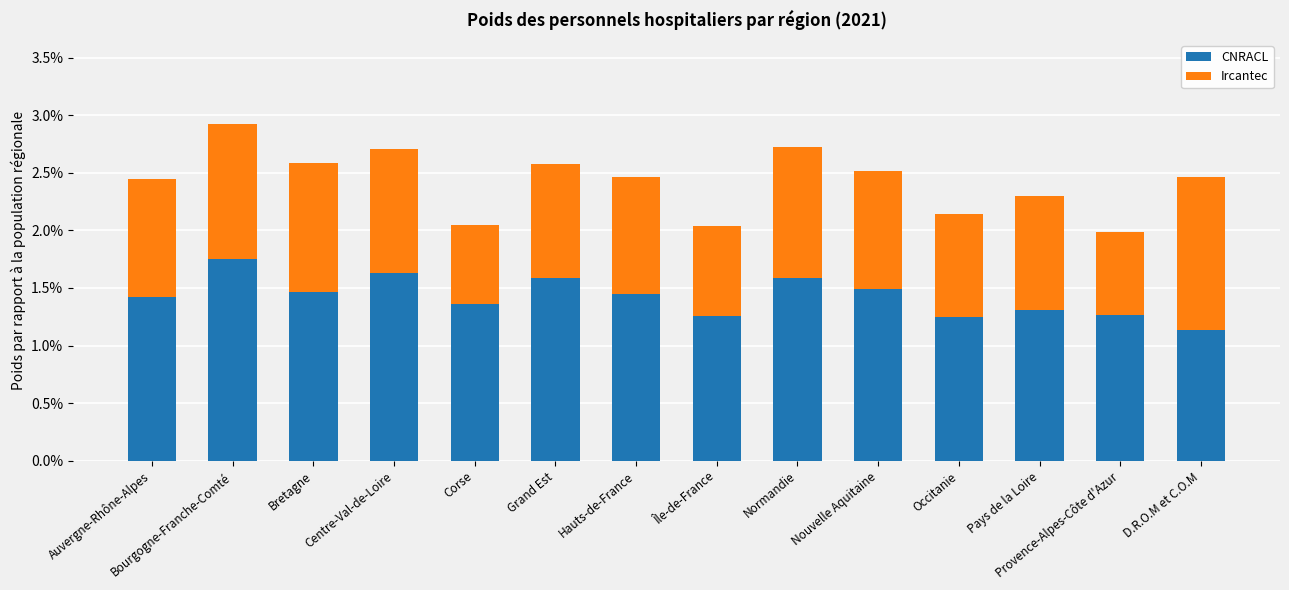

At which label does CNRACL reach its minimum?

D.R.O.M et C.O.M